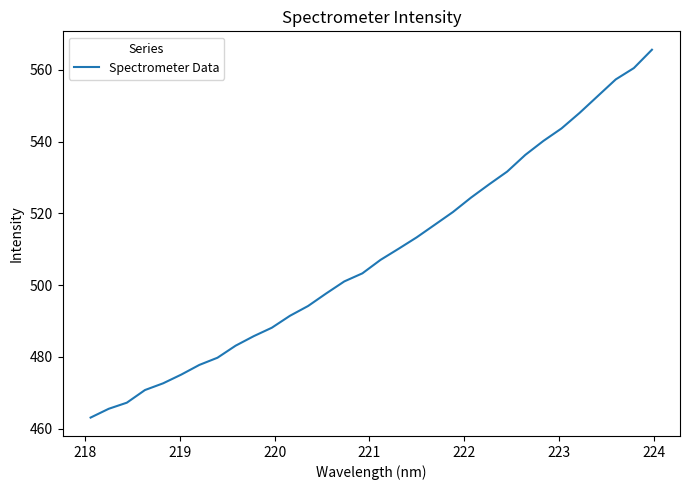

How many lines are shown in the chart?

1